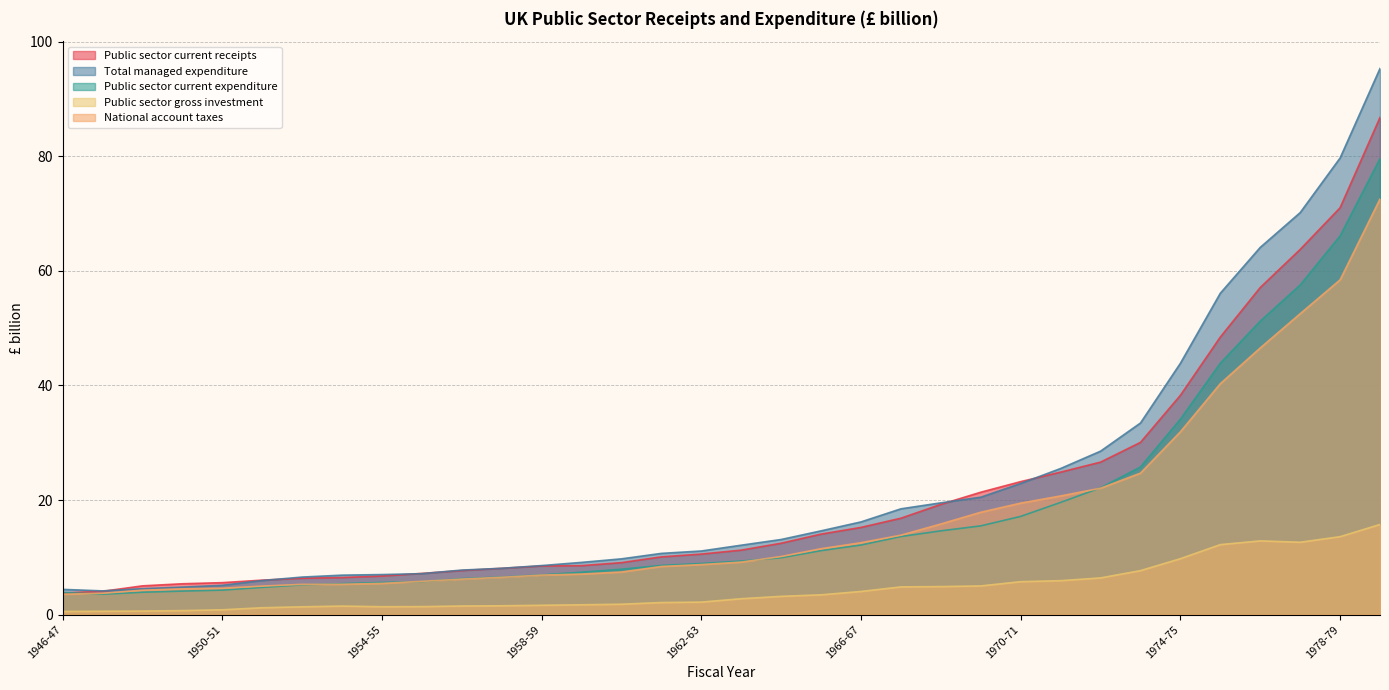

Reading left to right, what are all the values shown in this chart?

Public sector current receipts: 1946-47=3.8	1947-48=4.1	1948-49=5.0	1949-50=5.4	1950-51=5.6	1951-52=6.0	1952-53=6.3	1953-54=6.5	1954-55=6.7	1955-56=7.2	1956-57=7.7	1957-58=8.1	1958-59=8.5	1959-60=8.5	1960-61=9.1	1961-62=10.1	1962-63=10.6	1963-64=11.2	1964-65=12.5	1965-66=14.0	1966-67=15.2	1967-68=16.8	1968-69=19.2	1969-70=21.4	1970-71=23.2	1971-72=24.9	1972-73=26.6	1973-74=30.1	1974-75=38.3	1975-76=48.4	1976-77=57.1	1977-78=63.7	1978-79=71.0	1979-80=86.8
Total managed expenditure: 1946-47=4.4	1947-48=4.1	1948-49=4.5	1949-50=4.8	1950-51=5.1	1951-52=5.9	1952-53=6.5	1953-54=6.9	1954-55=7.0	1955-56=7.1	1956-57=7.8	1957-58=8.1	1958-59=8.6	1959-60=9.1	1960-61=9.7	1961-62=10.7	1962-63=11.1	1963-64=12.1	1964-65=13.1	1965-66=14.6	1966-67=16.2	1967-68=18.5	1968-69=19.5	1969-70=20.5	1970-71=22.9	1971-72=25.5	1972-73=28.5	1973-74=33.4	1974-75=43.9	1975-76=56.1	1976-77=64.1	1977-78=70.2	1978-79=79.7	1979-80=95.3
Public sector current expenditure: 1946-47=3.9	1947-48=3.6	1948-49=3.9	1949-50=4.1	1950-51=4.3	1951-52=4.7	1952-53=5.2	1953-54=5.4	1954-55=5.6	1955-56=5.8	1956-57=6.3	1957-58=6.5	1958-59=6.9	1959-60=7.4	1960-61=7.9	1961-62=8.6	1962-63=8.9	1963-64=9.3	1964-65=9.9	1965-66=11.2	1966-67=12.1	1967-68=13.6	1968-69=14.6	1969-70=15.5	1970-71=17.1	1971-72=19.6	1972-73=22.1	1973-74=25.8	1974-75=34.1	1975-76=43.9	1976-77=51.2	1977-78=57.5	1978-79=66.1	1979-80=79.6
Public sector gross investment: 1946-47=0.5	1947-48=0.6	1948-49=0.6	1949-50=0.7	1950-51=0.8	1951-52=1.2	1952-53=1.4	1953-54=1.5	1954-55=1.4	1955-56=1.4	1956-57=1.5	1957-58=1.5	1958-59=1.6	1959-60=1.7	1960-61=1.8	1961-62=2.1	1962-63=2.2	1963-64=2.8	1964-65=3.2	1965-66=3.5	1966-67=4.0	1967-68=4.8	1968-69=4.9	1969-70=5.0	1970-71=5.7	1971-72=5.9	1972-73=6.4	1973-74=7.7	1974-75=9.8	1975-76=12.2	1976-77=12.9	1977-78=12.6	1978-79=13.6	1979-80=15.7
National account taxes: 1946-47=3.5	1947-48=3.7	1948-49=4.3	1949-50=4.5	1950-51=4.6	1951-52=5.0	1952-53=5.3	1953-54=5.3	1954-55=5.4	1955-56=5.8	1956-57=6.2	1957-58=6.5	1958-59=6.9	1959-60=7.1	1960-61=7.4	1961-62=8.4	1962-63=8.7	1963-64=9.2	1964-65=10.1	1965-66=11.5	1966-67=12.5	1967-68=13.9	1968-69=15.8	1969-70=17.9	1970-71=19.5	1971-72=20.7	1972-73=22.1	1973-74=24.7	1974-75=31.9	1975-76=40.3	1976-77=46.5	1977-78=52.5	1978-79=58.4	1979-80=72.5